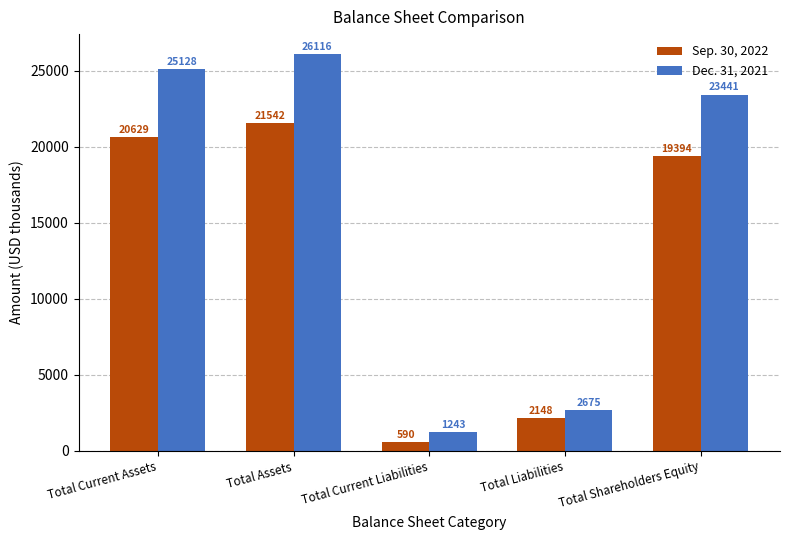

What position from the right is Total Liabilities?

2